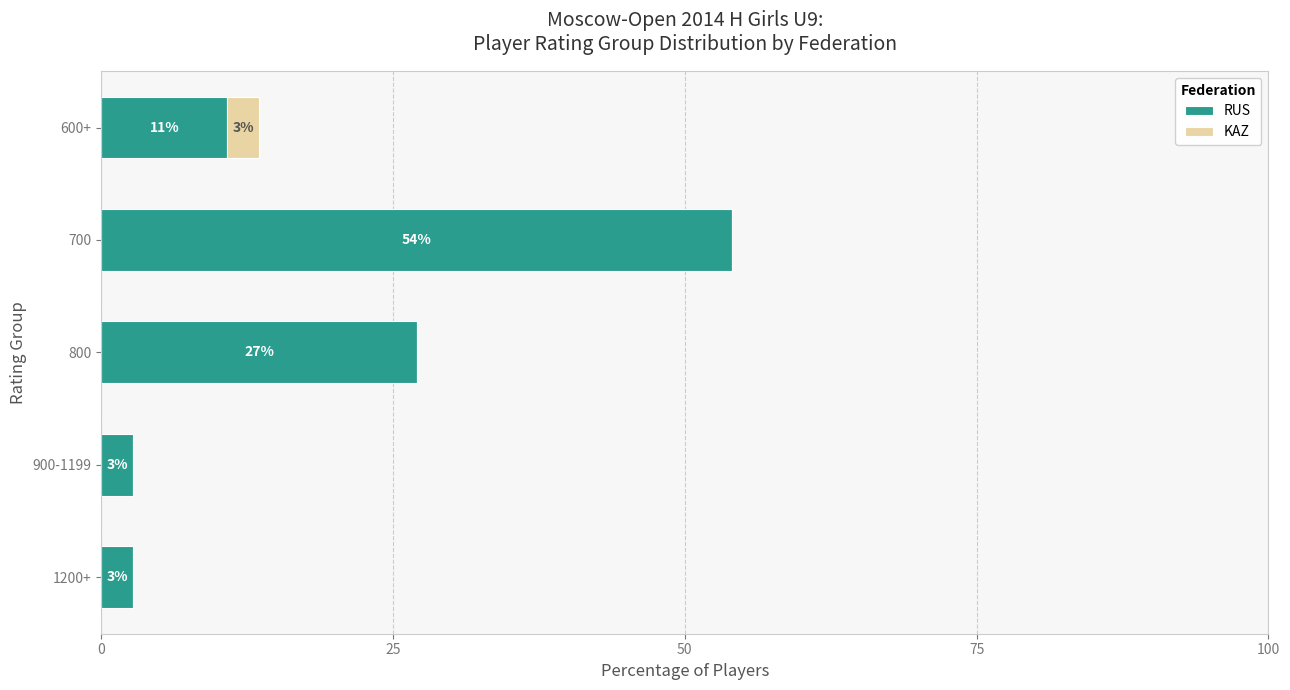

Which series has the largest total across all categories?

RUS